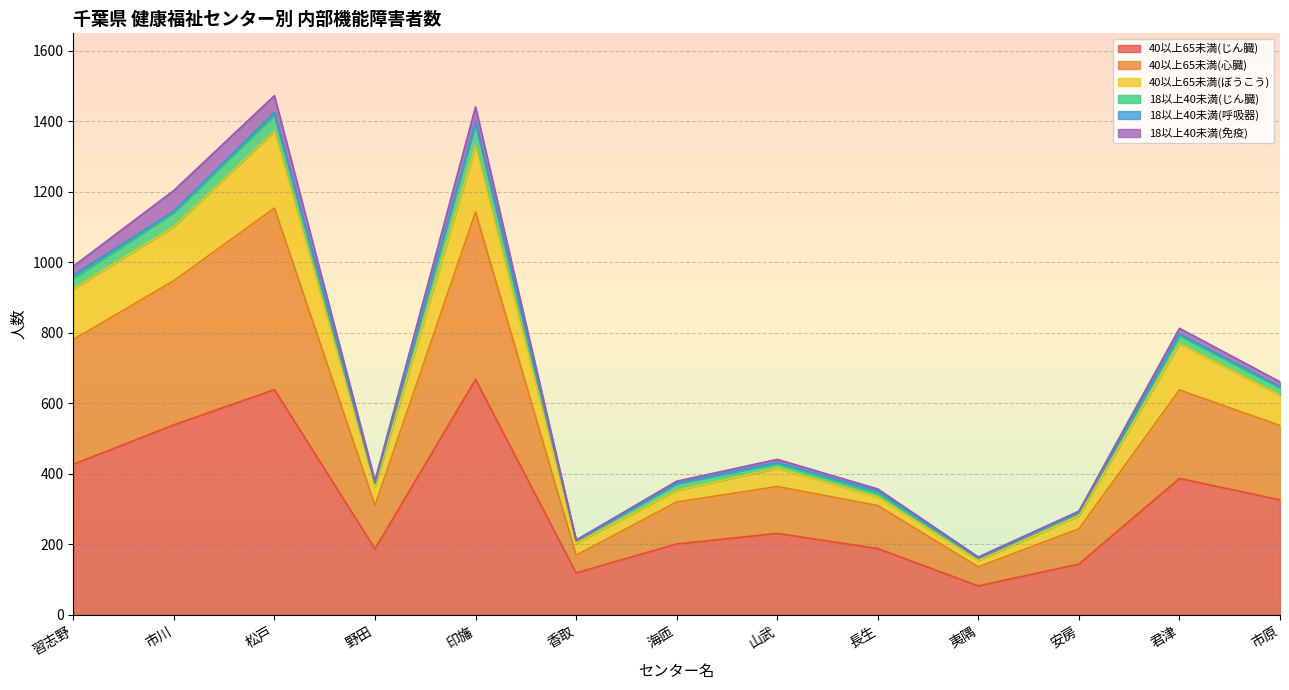

In 40以上65未満(じん臓), how many points are lower than both neighbors (excluding endpoints)?

3